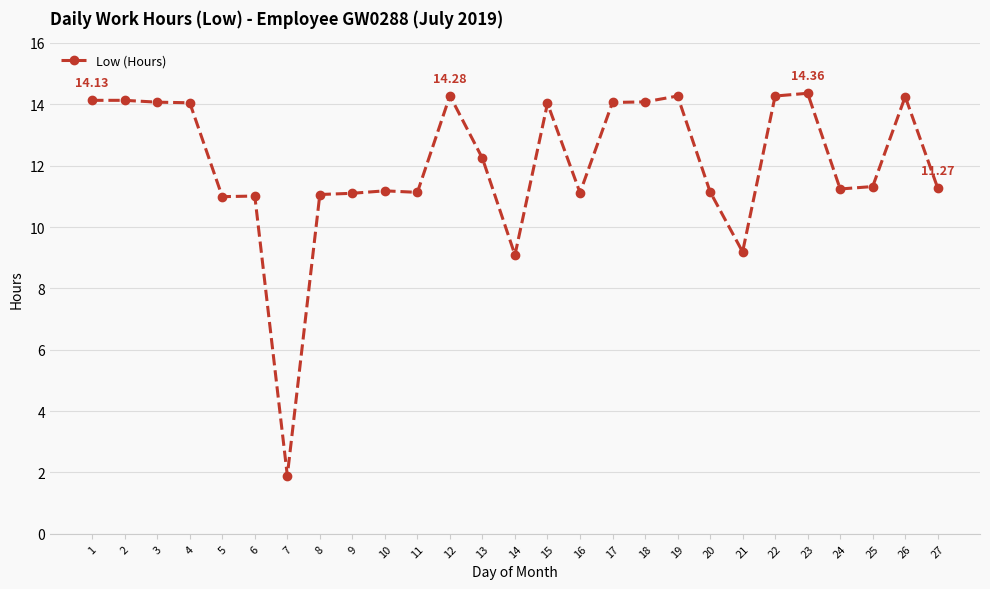

What is the maximum value shown in the chart?

14.4